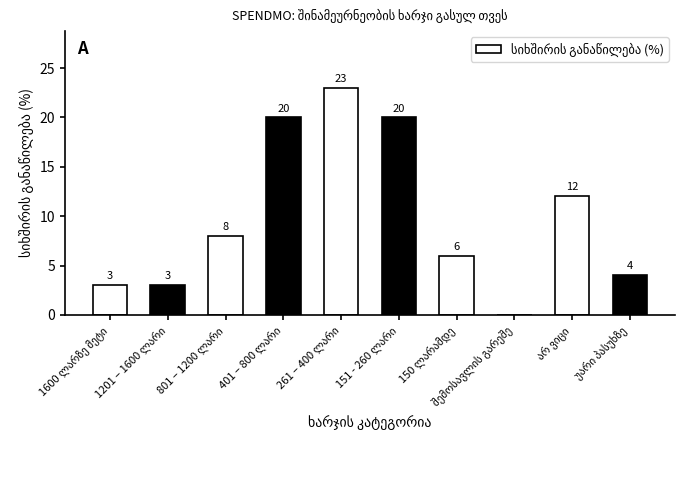

Are the bars grouped side by side (vs. stacked)?

No